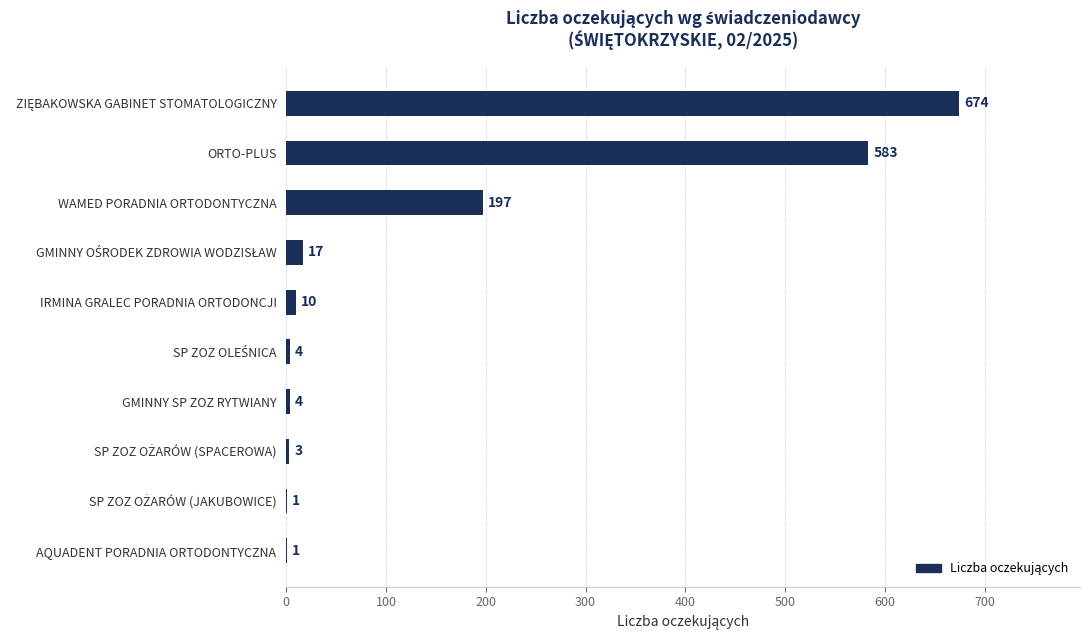

What is the maximum value shown in the chart?

674